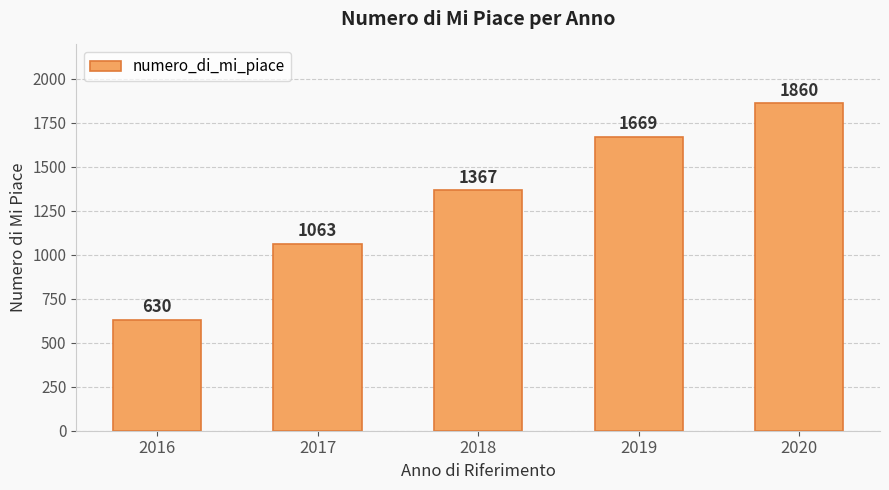

Reading left to right, list all the values displayed in this chart.

2016=630	2017=1063	2018=1367	2019=1669	2020=1860